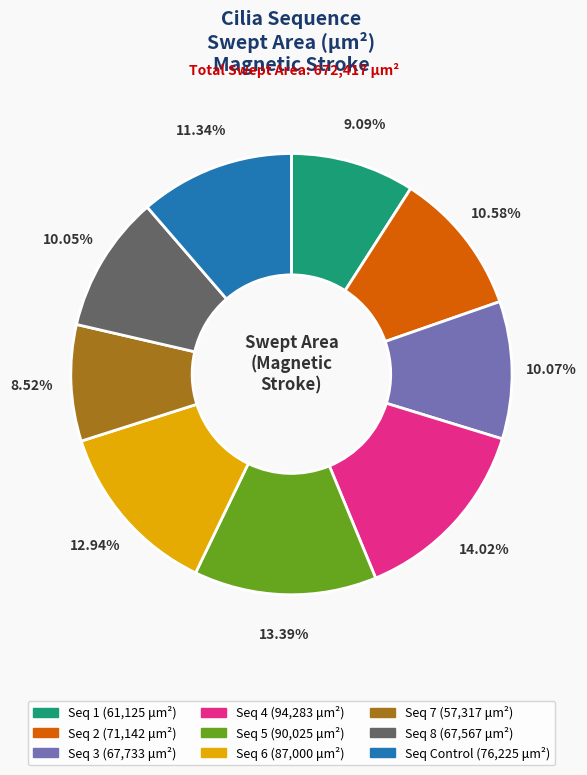

Is there any slice that represents more than half of the pie?

No